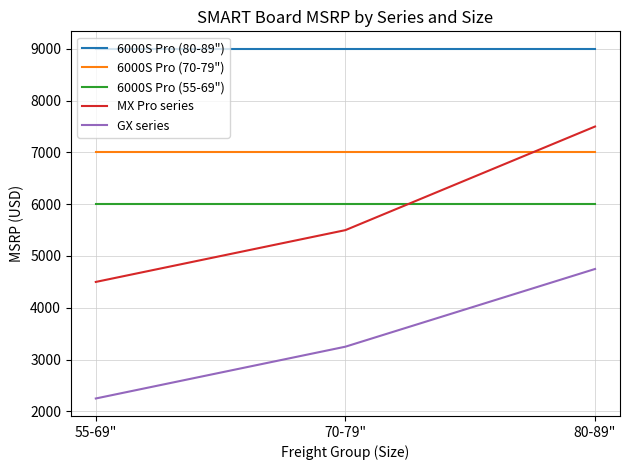

The value of 6000S Pro (70-79") at 55-69" is 6999. True or false?

True